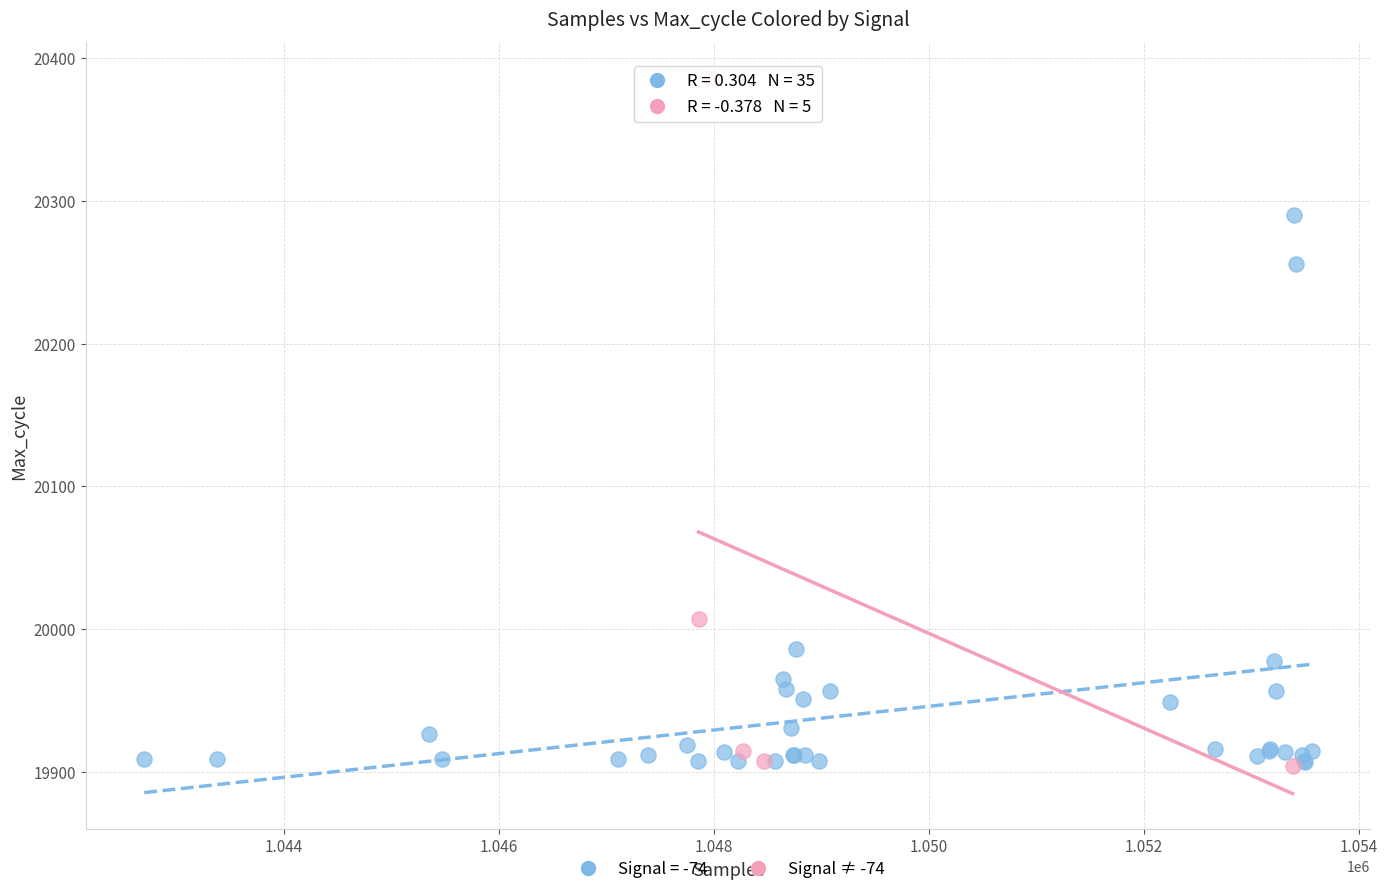

Which series contains the highest Y value?

Signal ≠ -74